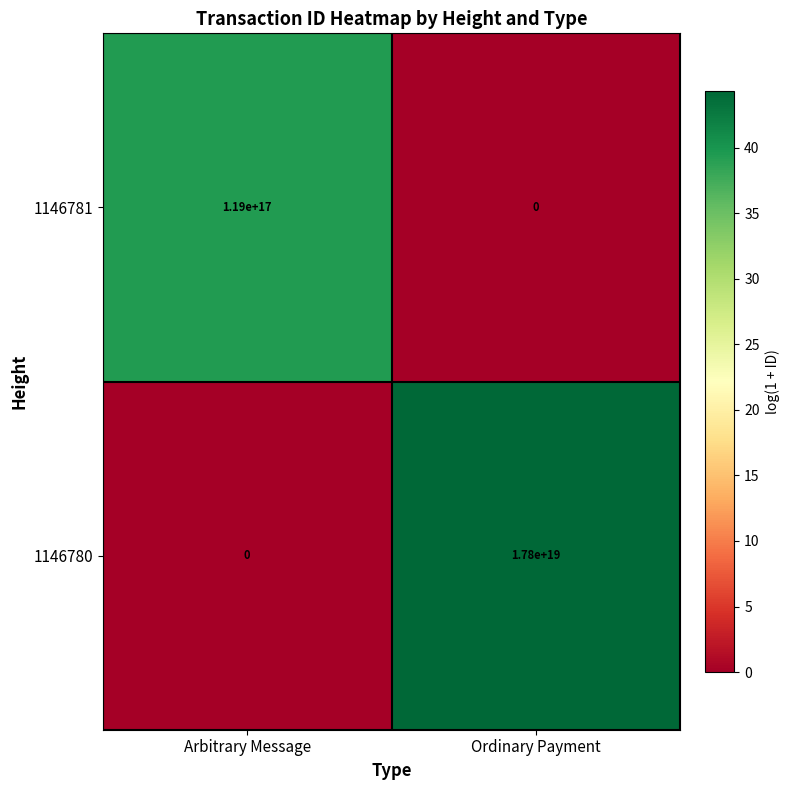

List the series in order of their peak value, highest first.

1146780, 1146781